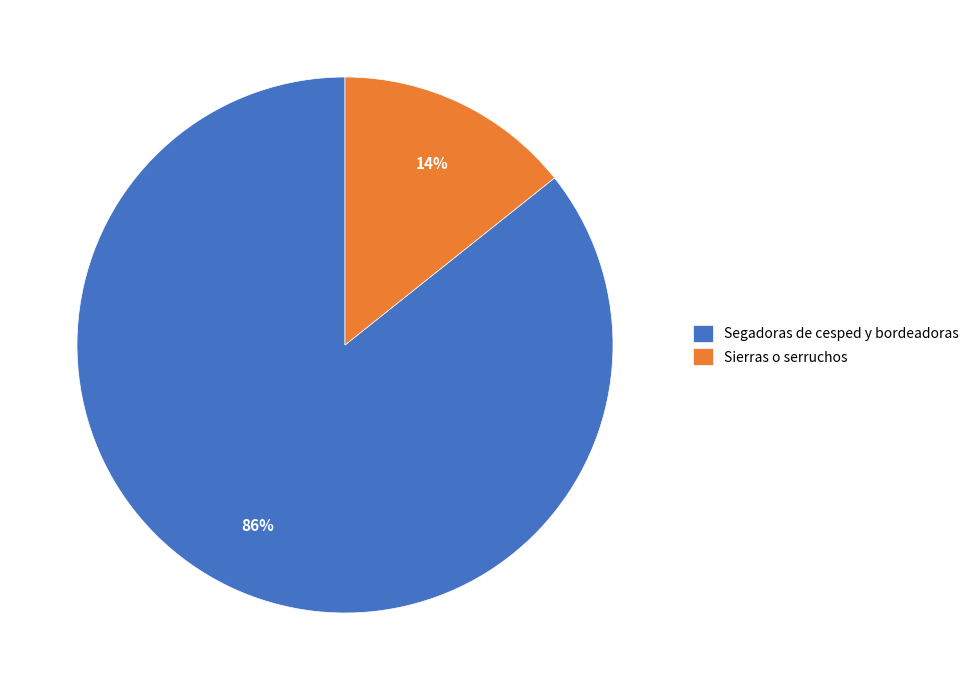

To the nearest percent, what is the combined percentage of Segadoras de cesped y bordeadoras and Sierras o serruchos?

100%